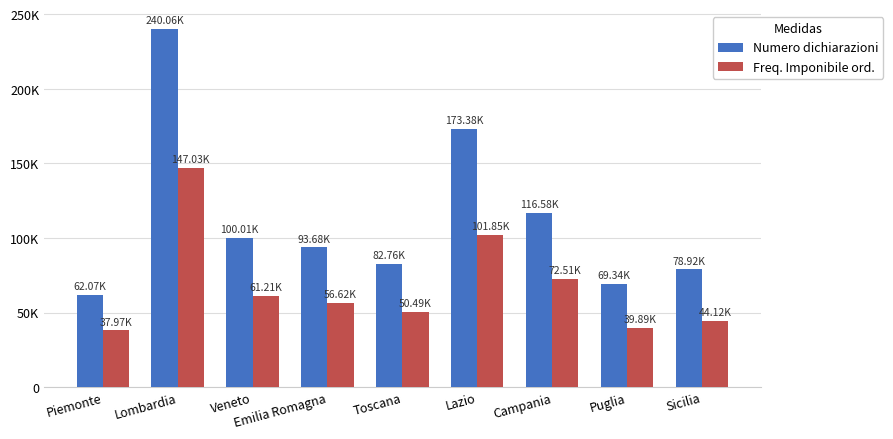

Is the value of Numero dichiarazioni at Campania greater than the value of Freq. Imponibile ord. at Toscana?

Yes